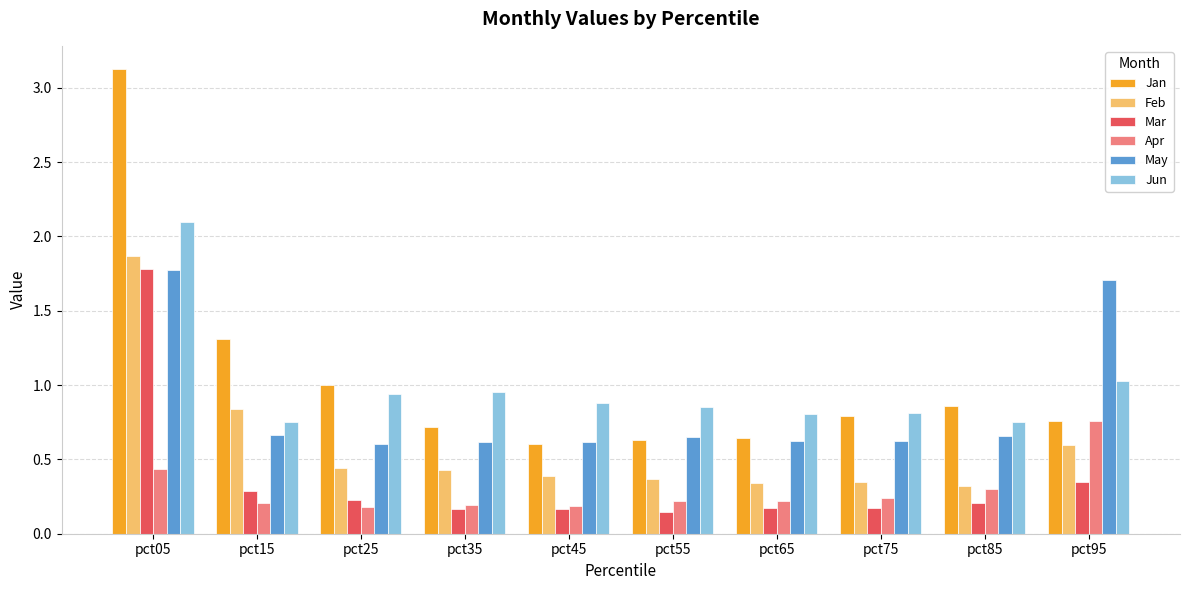

How many bars are there in each group?

6